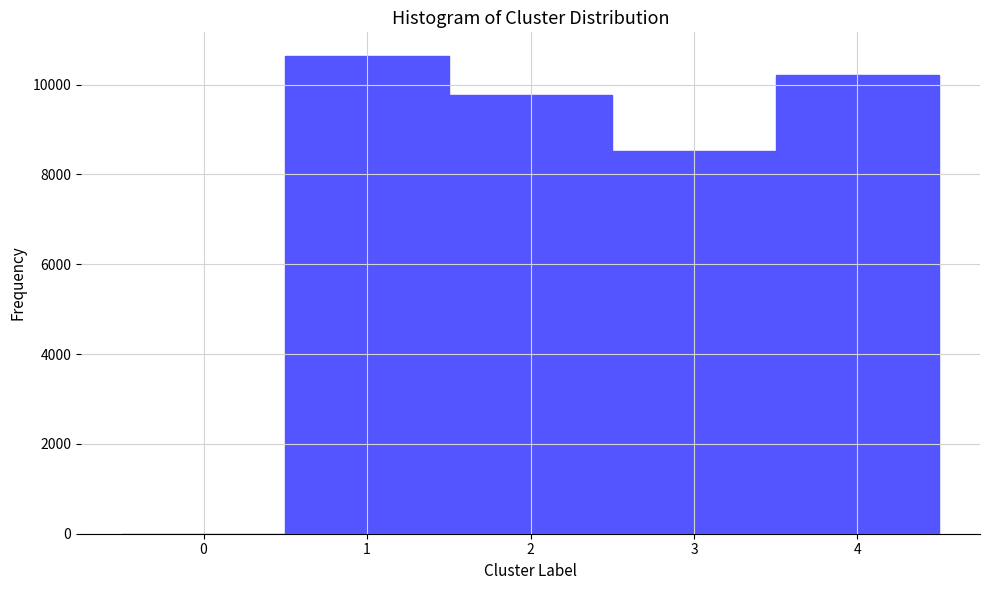

Reading left to right, list every bar in this chart as the range it spans on the x-axis followed by its height. The values are not printed on the chart, so give them approximately, as read against the axis.

-0.5 to 0.5: 0
0.5 to 1.5: 10600
1.5 to 2.5: 9800
2.5 to 3.5: 8600
3.5 to 4.5: 10200